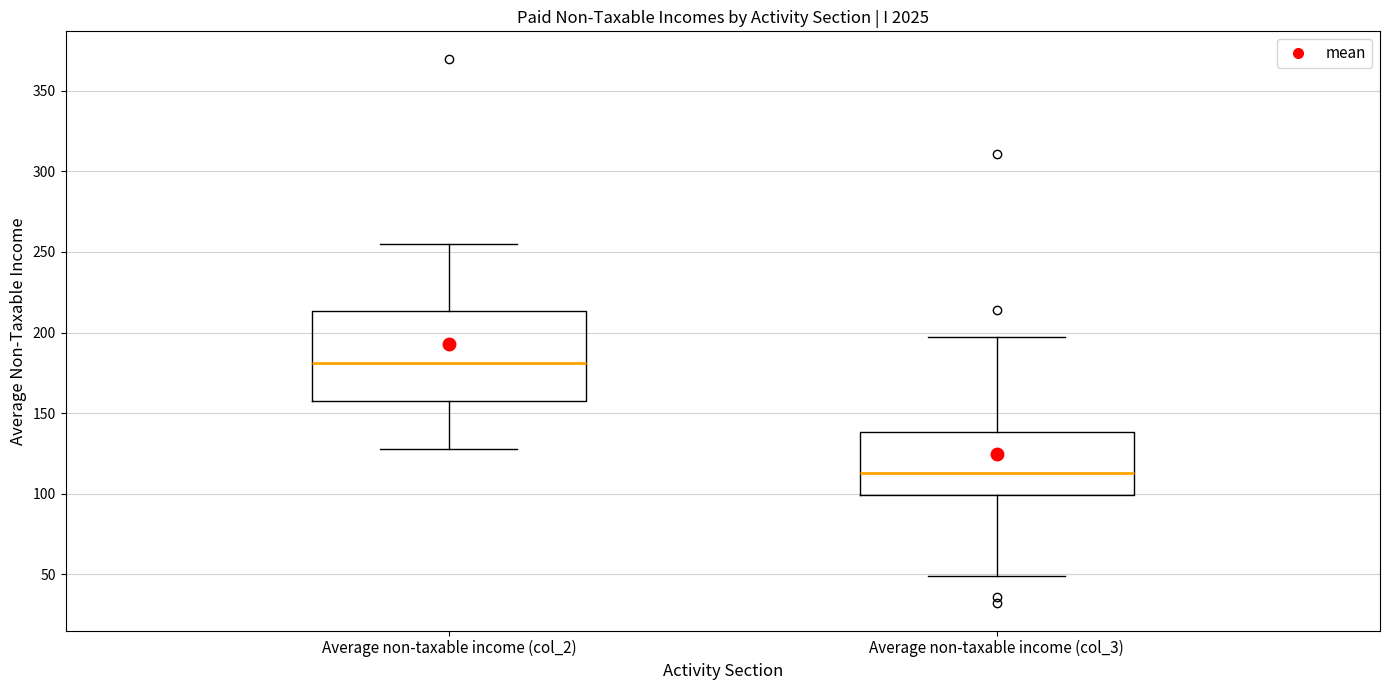

Reading left to right, transcribe this box plot: for each box, give where its median line is, the range the box spans, and where its two whiskers end, as read against the y-axis. The values are not printed on the chart, so give them approximately, as read against the axis.

Average non-taxable income (col_2): median 180, box 160 to 215, whiskers 130 to 255
Average non-taxable income (col_3): median 115, box 100 to 140, whiskers 50 to 195